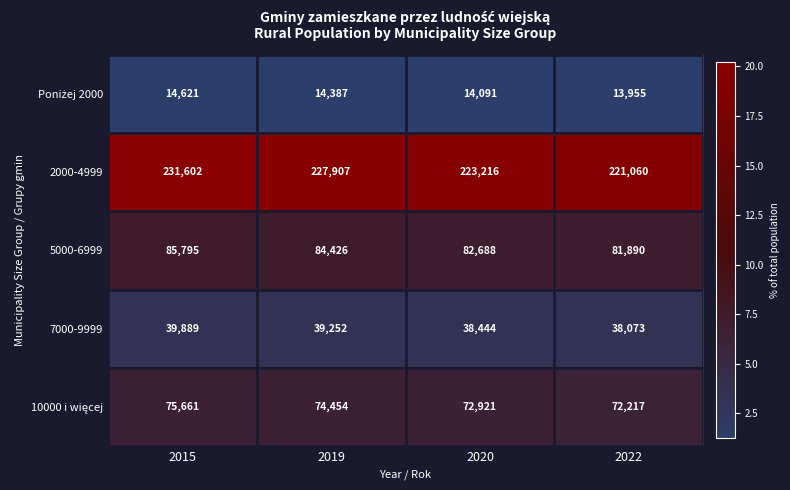

What is the total value across all series at 2015?

447568